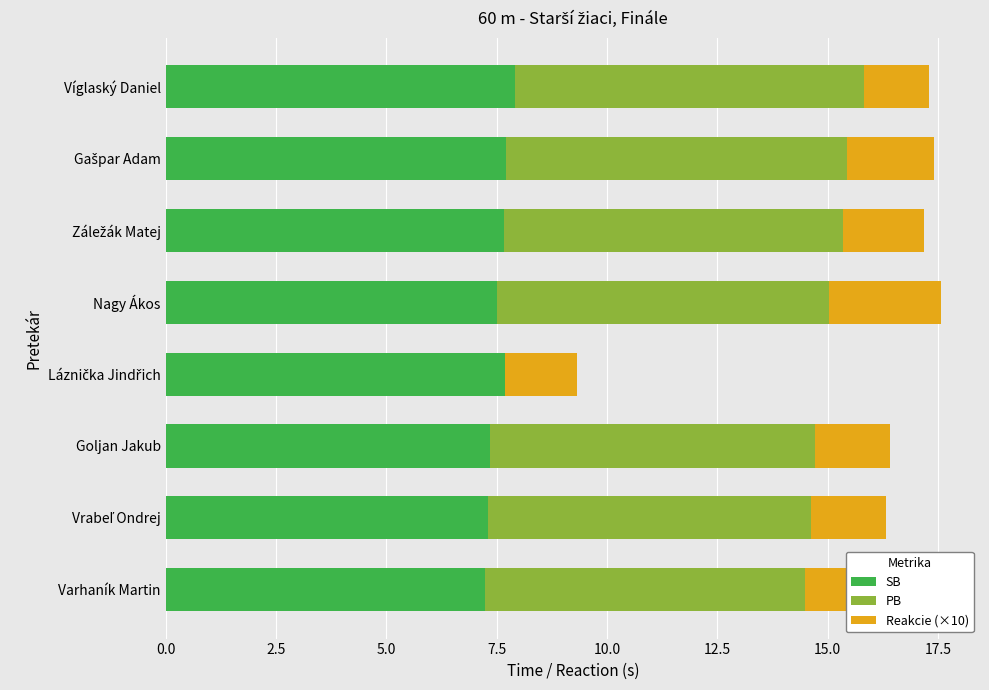

What is the highest value of the SB series?

7.9